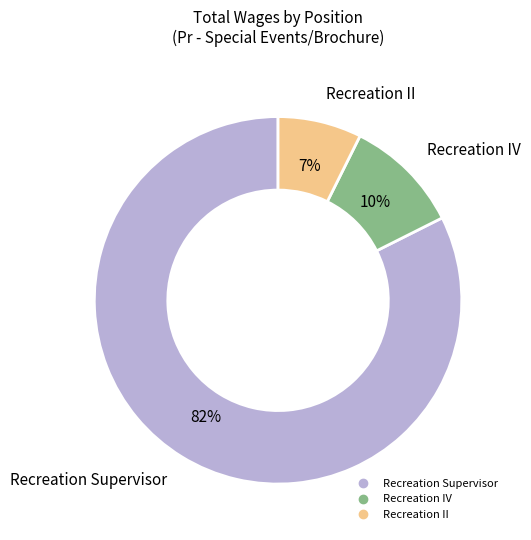

Is there any slice that represents more than half of the pie?

Yes